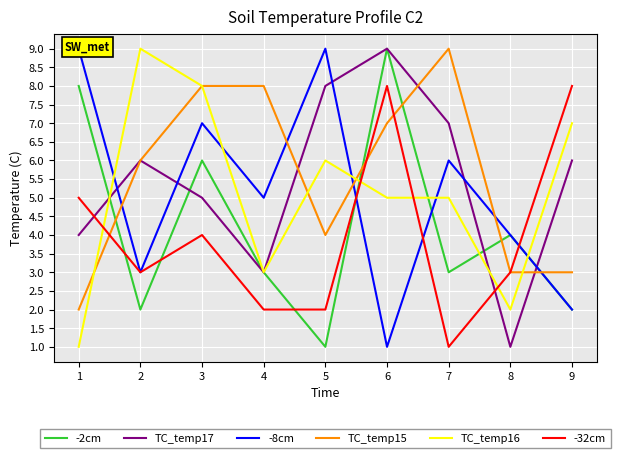

What are all the series names shown in the legend?

-2cm, TC_temp17, -8cm, TC_temp15, TC_temp16, -32cm